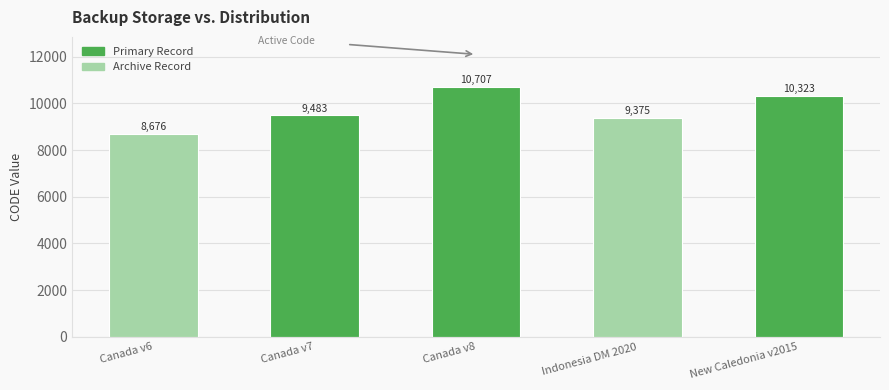

Where is the data nearest to the value 9691?

Canada v7